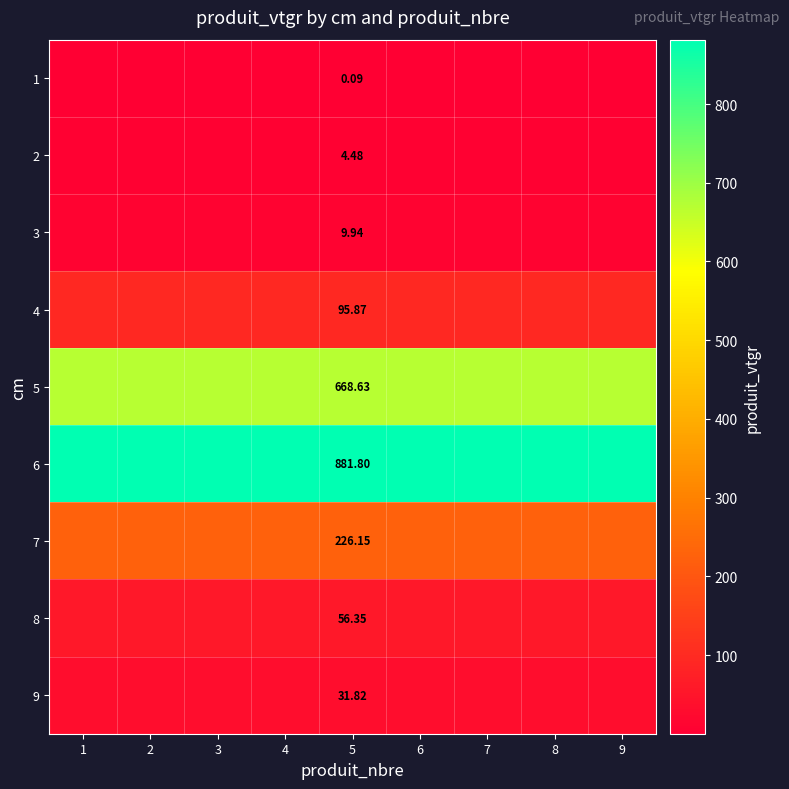

What is the total value across all series at 4?

1975.1